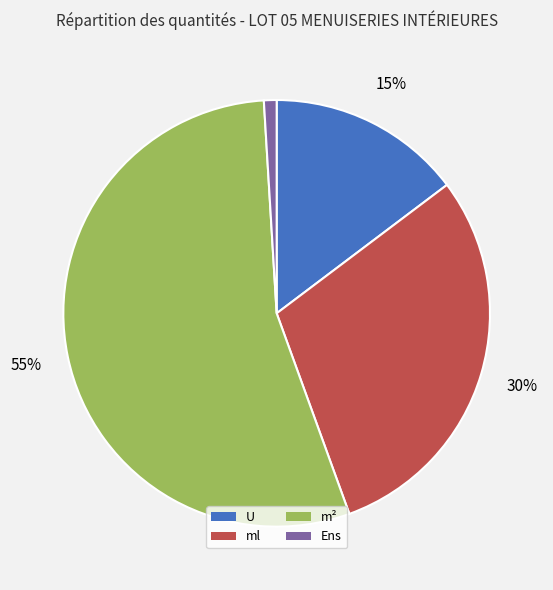

What percentage is the U slice, to the nearest percent?

15%